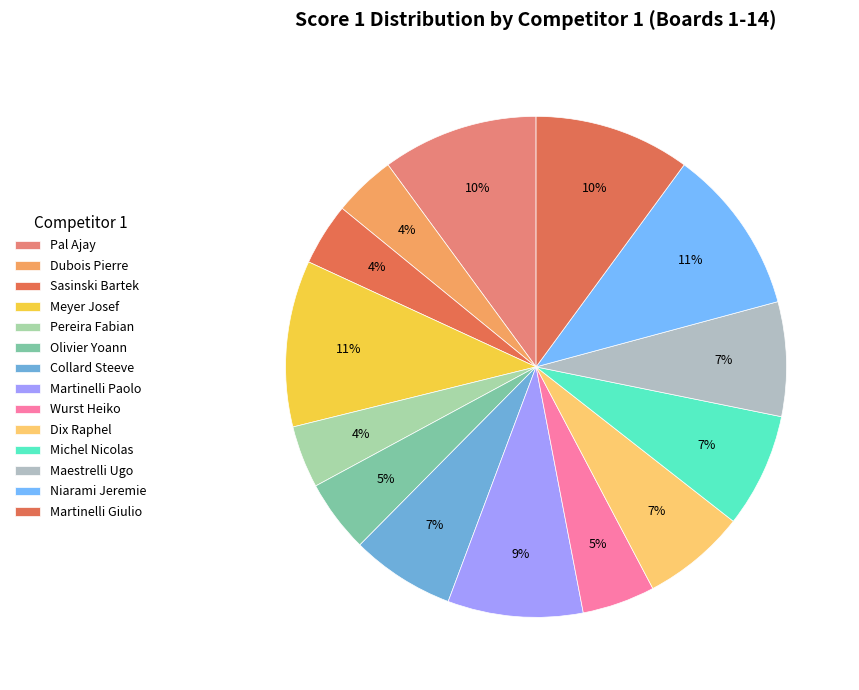

How many segments does this pie chart have?

14